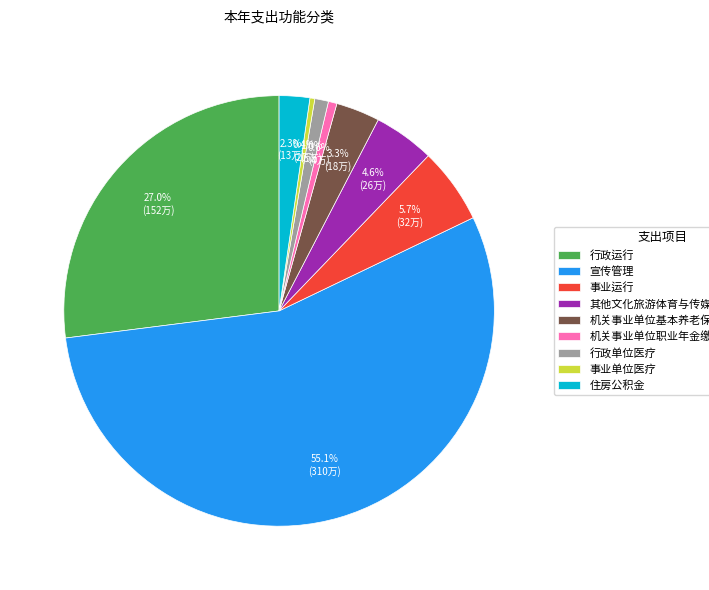

Does any single category account for the majority?

Yes